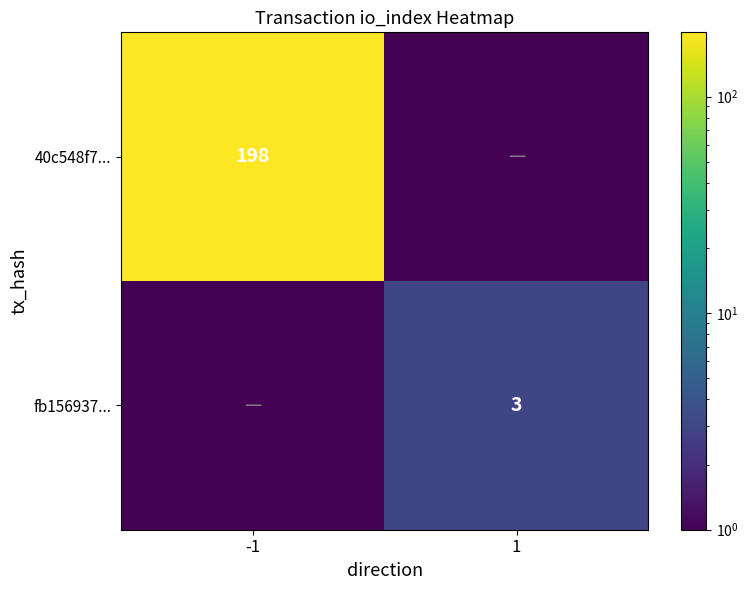

True or false: fb156937... has a value of 3.0 at 1.

True